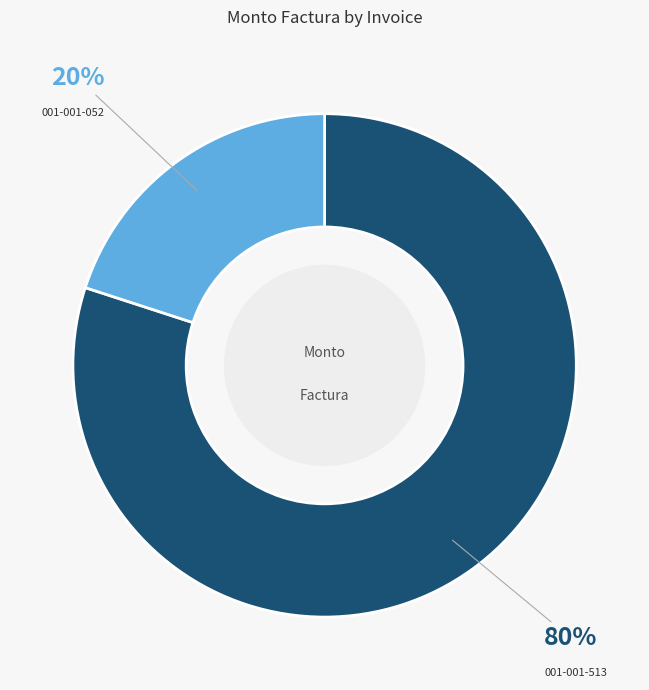

How many segments does this pie chart have?

2